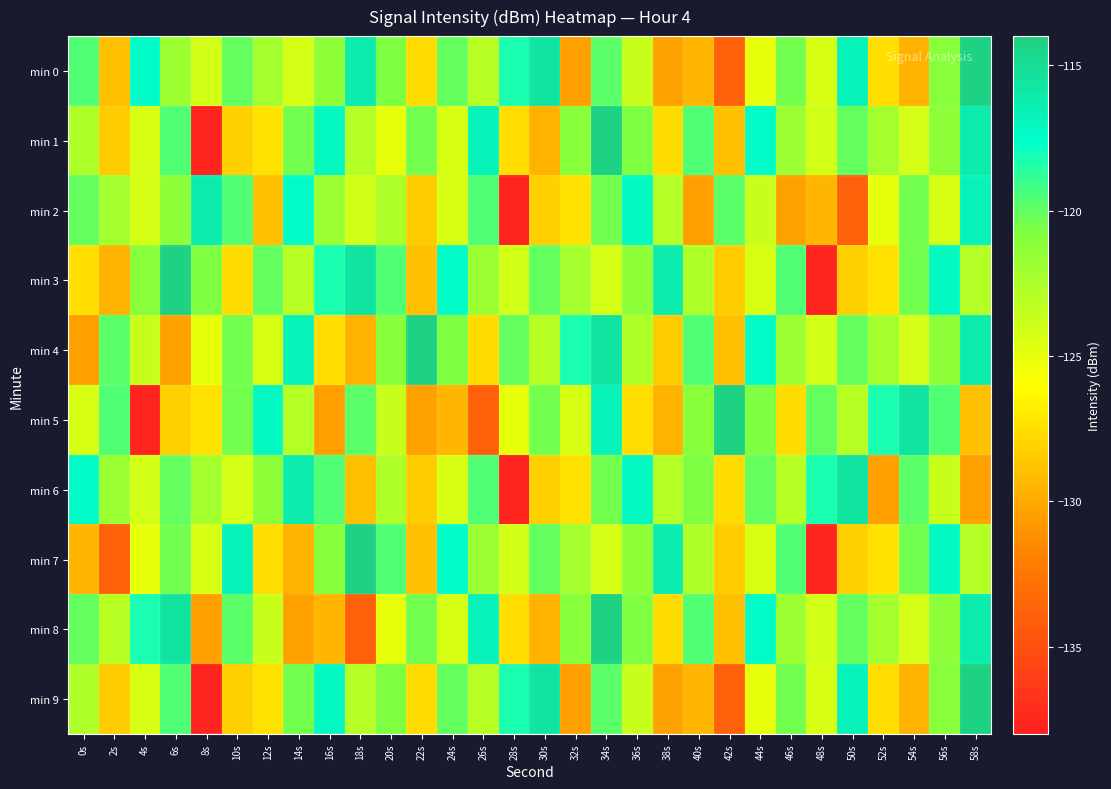

Reading right to left, extract all data points from this chart.

min 0: 58s=-114.3	56s=-121.1	54s=-129.6	52s=-127.5	50s=-116.8	48s=-124.3	46s=-120.4	44s=-125.0	42s=-133.9	40s=-129.4	38s=-130.4	36s=-123.7	34s=-119.9	32s=-130.4	30s=-115.6	28s=-118.3	26s=-123.0	24s=-120.1	22s=-127.7	20s=-120.7	18s=-116.2	16s=-121.2	14s=-124.3	12s=-122.2	10s=-120.0	8s=-124.1	6s=-121.9	4s=-117.4	2s=-128.9	0s=-119.6
min 1: 58s=-116.2	56s=-121.2	54s=-124.3	52s=-122.2	50s=-120.0	48s=-124.1	46s=-121.9	44s=-117.4	42s=-128.9	40s=-119.6	38s=-127.7	36s=-120.7	34s=-114.3	32s=-121.1	30s=-129.6	28s=-127.5	26s=-116.8	24s=-124.3	22s=-120.4	20s=-125.0	18s=-122.9	16s=-117.1	14s=-120.5	12s=-127.4	10s=-128.2	8s=-137.7	6s=-119.6	4s=-124.3	2s=-128.4	0s=-122.7
min 2: 58s=-116.8	56s=-124.3	54s=-120.4	52s=-125.0	50s=-133.9	48s=-129.4	46s=-130.4	44s=-123.7	42s=-119.9	40s=-130.4	38s=-122.9	36s=-117.1	34s=-120.5	32s=-127.4	30s=-128.2	28s=-137.7	26s=-119.6	24s=-124.3	22s=-128.4	20s=-122.7	18s=-124.1	16s=-121.9	14s=-117.4	12s=-128.9	10s=-119.6	8s=-116.2	6s=-121.2	4s=-124.3	2s=-122.2	0s=-120.0
min 3: 58s=-122.9	56s=-117.1	54s=-120.5	52s=-127.4	50s=-128.2	48s=-137.7	46s=-119.6	44s=-124.3	42s=-128.4	40s=-122.7	38s=-116.2	36s=-121.2	34s=-124.3	32s=-122.2	30s=-120.0	28s=-124.1	26s=-121.9	24s=-117.4	22s=-128.9	20s=-119.6	18s=-115.6	16s=-118.3	14s=-123.0	12s=-120.1	10s=-127.7	8s=-120.7	6s=-114.3	4s=-121.1	2s=-129.6	0s=-127.5
min 4: 58s=-116.2	56s=-121.2	54s=-124.3	52s=-122.2	50s=-120.0	48s=-124.1	46s=-121.9	44s=-117.4	42s=-128.9	40s=-119.6	38s=-128.4	36s=-122.7	34s=-115.6	32s=-118.3	30s=-123.0	28s=-120.1	26s=-127.7	24s=-120.7	22s=-114.3	20s=-121.1	18s=-129.6	16s=-127.5	14s=-116.8	12s=-124.3	10s=-120.4	8s=-125.0	6s=-130.4	4s=-123.7	2s=-119.9	0s=-130.4
min 5: 58s=-128.9	56s=-119.6	54s=-115.6	52s=-118.3	50s=-123.0	48s=-120.1	46s=-127.7	44s=-120.7	42s=-114.3	40s=-121.1	38s=-129.6	36s=-127.5	34s=-116.8	32s=-124.3	30s=-120.4	28s=-125.0	26s=-133.9	24s=-129.4	22s=-130.4	20s=-123.7	18s=-119.9	16s=-130.4	14s=-122.9	12s=-117.1	10s=-120.5	8s=-127.4	6s=-128.2	4s=-137.7	2s=-119.6	0s=-124.3
min 6: 58s=-130.4	56s=-123.7	54s=-119.9	52s=-130.4	50s=-115.6	48s=-118.3	46s=-123.0	44s=-120.1	42s=-127.7	40s=-120.7	38s=-122.9	36s=-117.1	34s=-120.5	32s=-127.4	30s=-128.2	28s=-137.7	26s=-119.6	24s=-124.3	22s=-128.4	20s=-122.7	18s=-128.9	16s=-119.6	14s=-116.2	12s=-121.2	10s=-124.3	8s=-122.2	6s=-120.0	4s=-124.1	2s=-121.9	0s=-117.4
min 7: 58s=-122.9	56s=-117.1	54s=-120.5	52s=-127.4	50s=-128.2	48s=-137.7	46s=-119.6	44s=-124.3	42s=-128.4	40s=-122.7	38s=-116.2	36s=-121.2	34s=-124.3	32s=-122.2	30s=-120.0	28s=-124.1	26s=-121.9	24s=-117.4	22s=-128.9	20s=-119.6	18s=-114.3	16s=-121.1	14s=-129.6	12s=-127.5	10s=-116.8	8s=-124.3	6s=-120.4	4s=-125.0	2s=-133.9	0s=-129.4
min 8: 58s=-116.2	56s=-121.2	54s=-124.3	52s=-122.2	50s=-120.0	48s=-124.1	46s=-121.9	44s=-117.4	42s=-128.9	40s=-119.6	38s=-127.7	36s=-120.7	34s=-114.3	32s=-121.1	30s=-129.6	28s=-127.5	26s=-116.8	24s=-124.3	22s=-120.4	20s=-125.0	18s=-133.9	16s=-129.4	14s=-130.4	12s=-123.7	10s=-119.9	8s=-130.4	6s=-115.6	4s=-118.3	2s=-123.0	0s=-120.1
min 9: 58s=-114.3	56s=-121.1	54s=-129.6	52s=-127.5	50s=-116.8	48s=-124.3	46s=-120.4	44s=-125.0	42s=-133.9	40s=-129.4	38s=-130.4	36s=-123.7	34s=-119.9	32s=-130.4	30s=-115.6	28s=-118.3	26s=-123.0	24s=-120.1	22s=-127.7	20s=-120.7	18s=-122.9	16s=-117.1	14s=-120.5	12s=-127.4	10s=-128.2	8s=-137.7	6s=-119.6	4s=-124.3	2s=-128.4	0s=-122.7